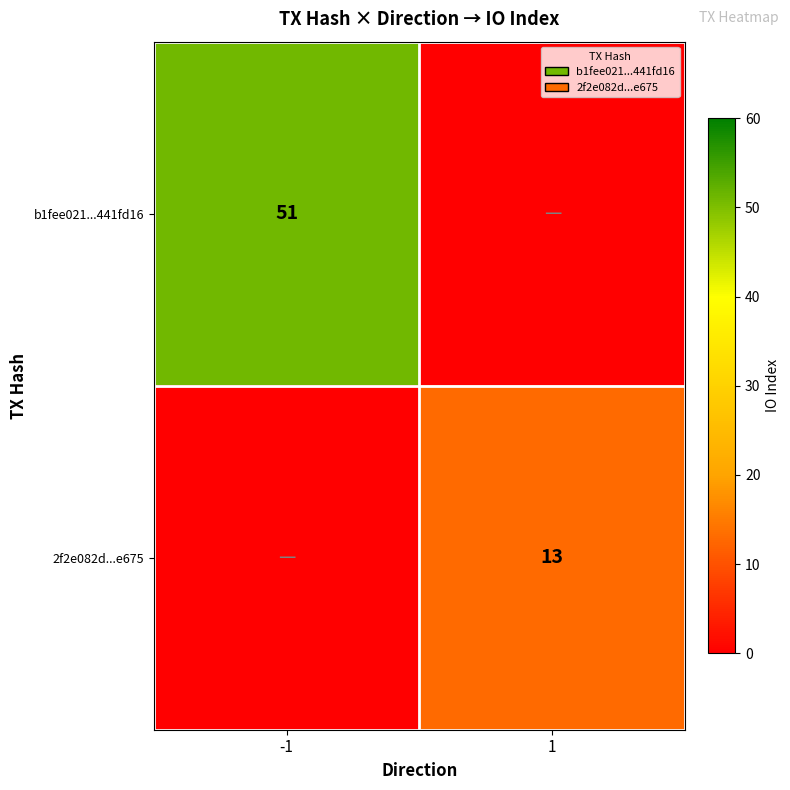

The 2f2e082d...e675 series shows 8 at 1. True or false?

False